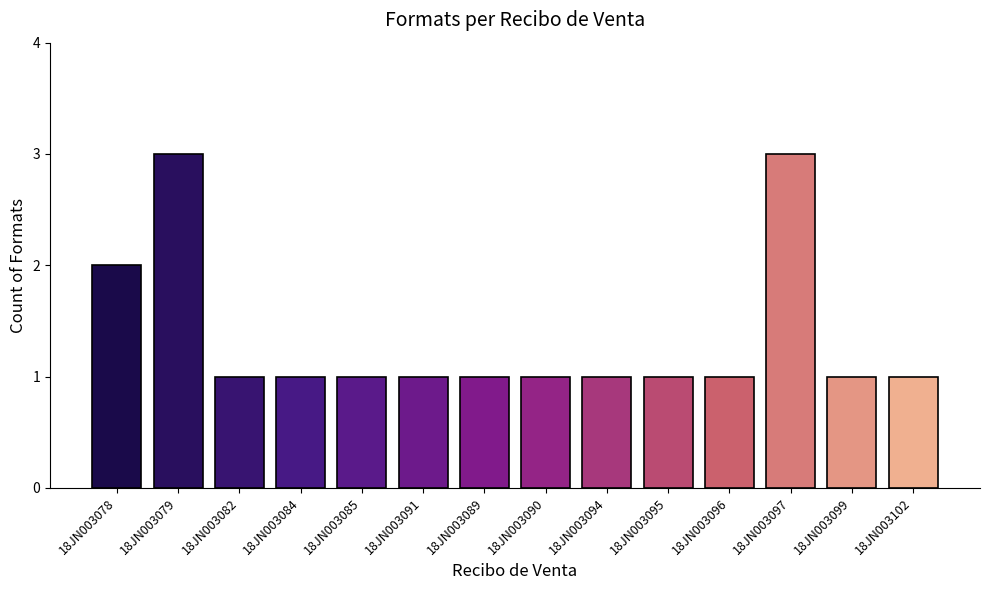

How many bars are there in total?

14